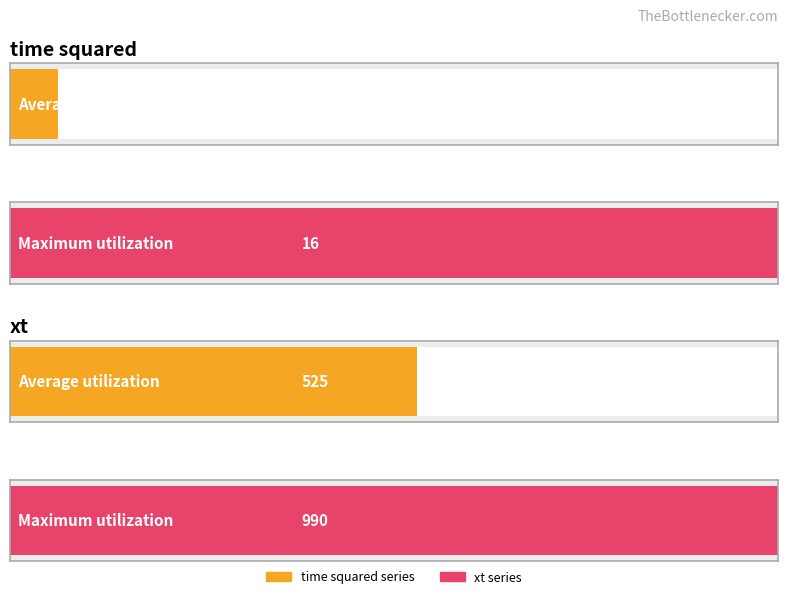

List the series in order of their overall mean, highest first.

xt, time squared